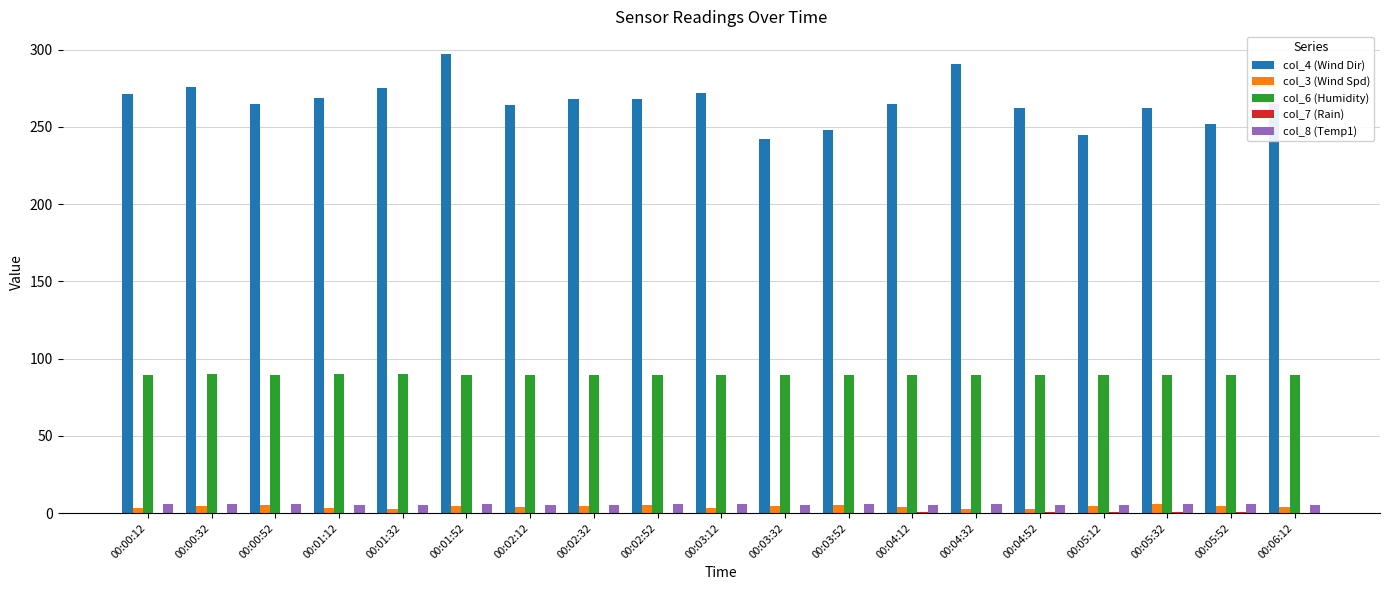

What is the greatest value displayed?

297.0